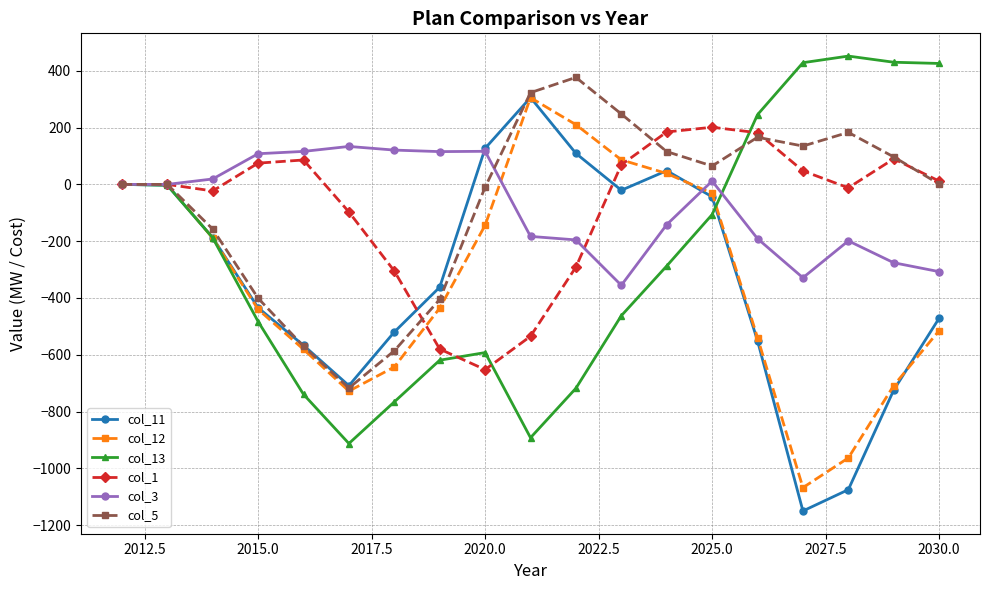

True or false: col_12 has more than 0 interior local peaks.

True